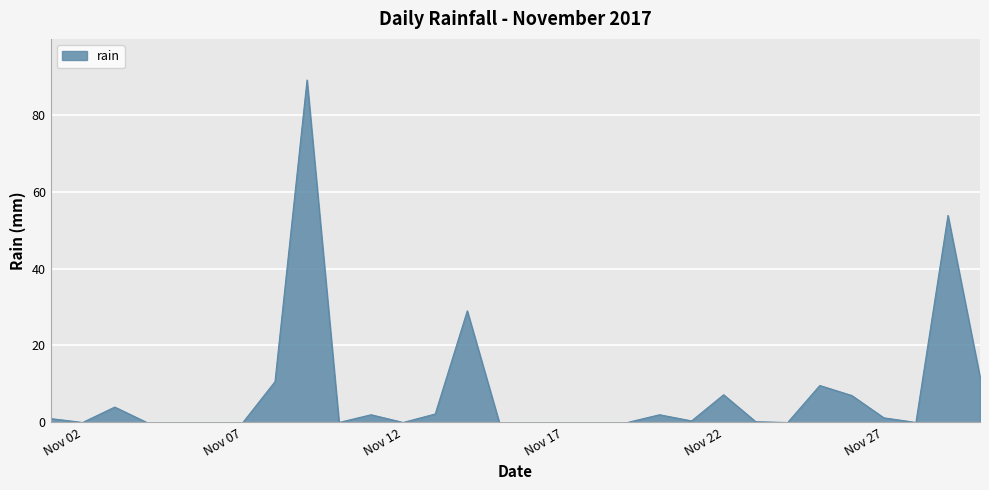

What is the greatest value displayed?

89.0